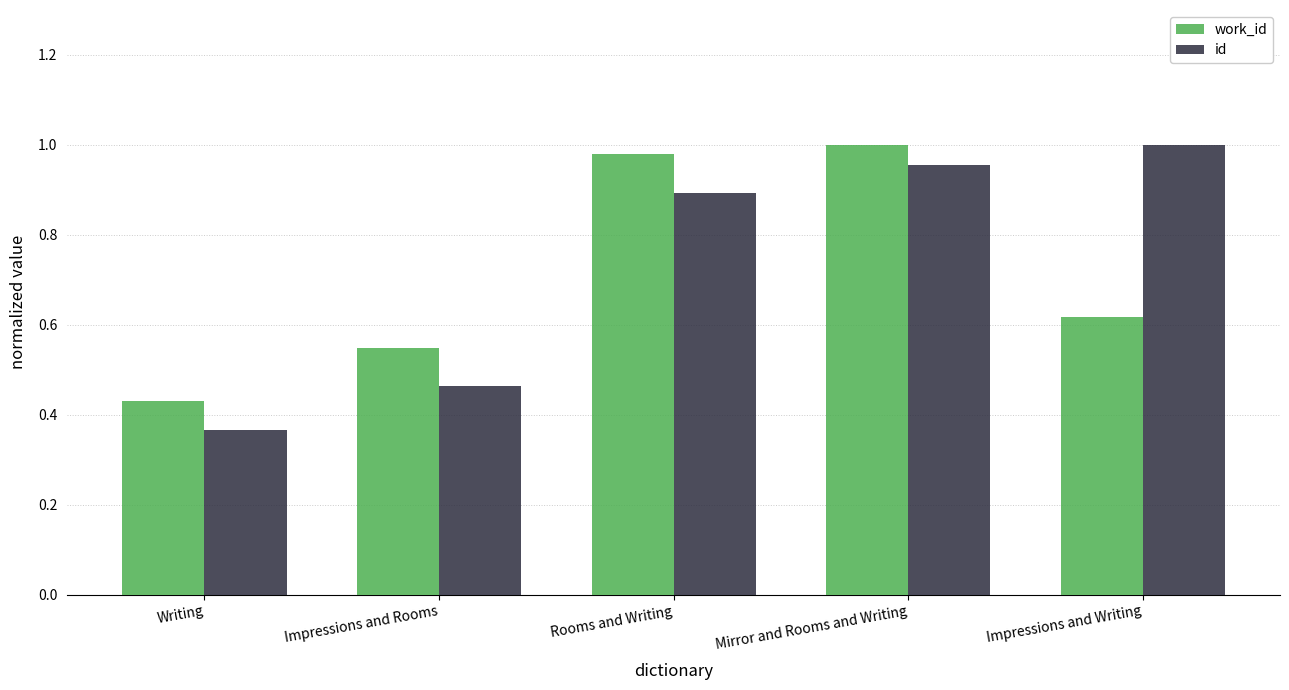

What is the total value across all series at Mirror and Rooms and Writing?

2.0